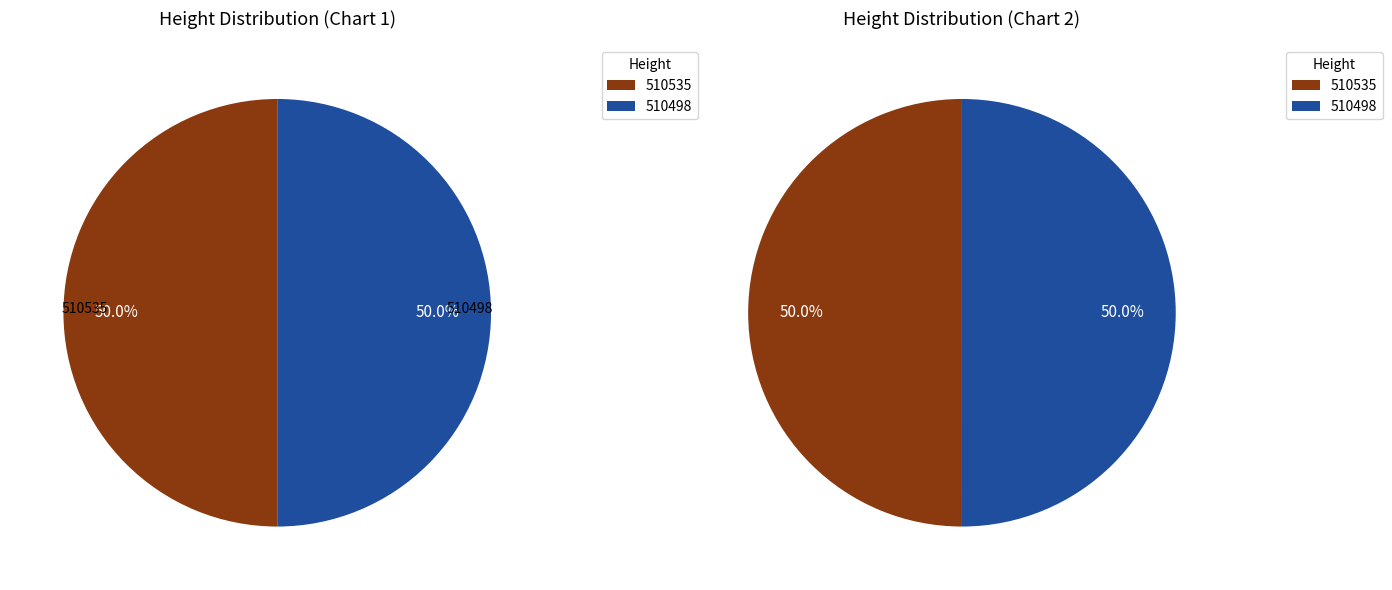

Do 510498 and 510535 together represent more than half of the pie?

Yes